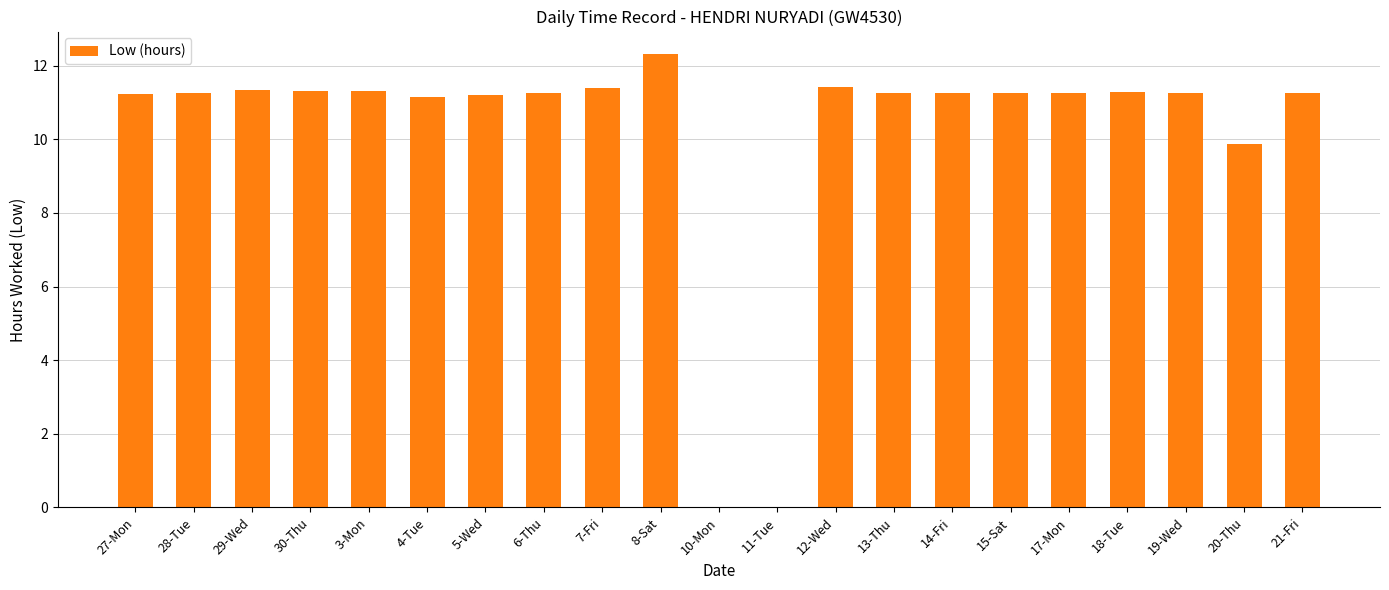

Is it true that the value at 8-Sat is 12.3?

True